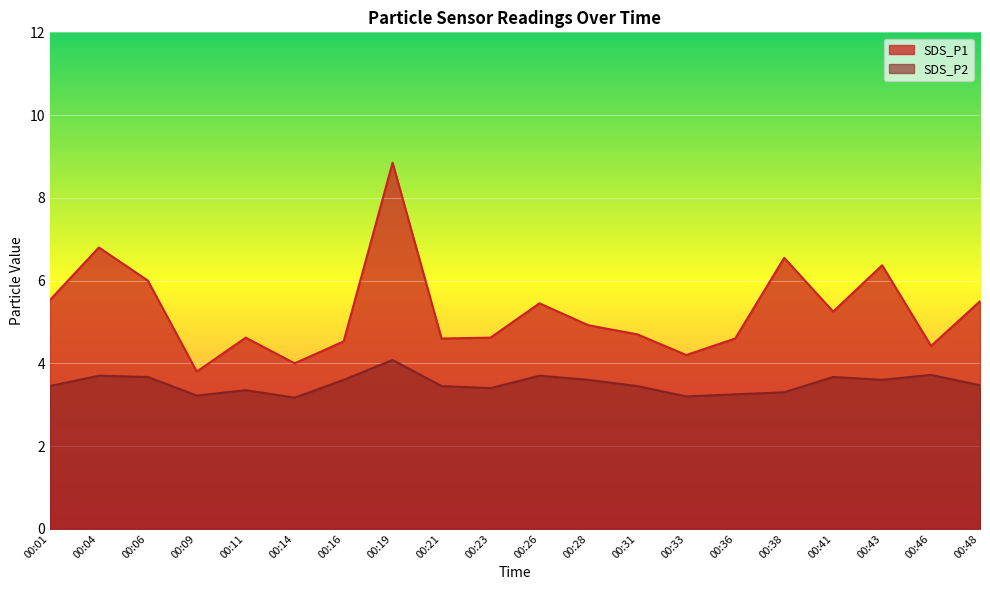

What is the average value of the SDS_P2 series?

3.5